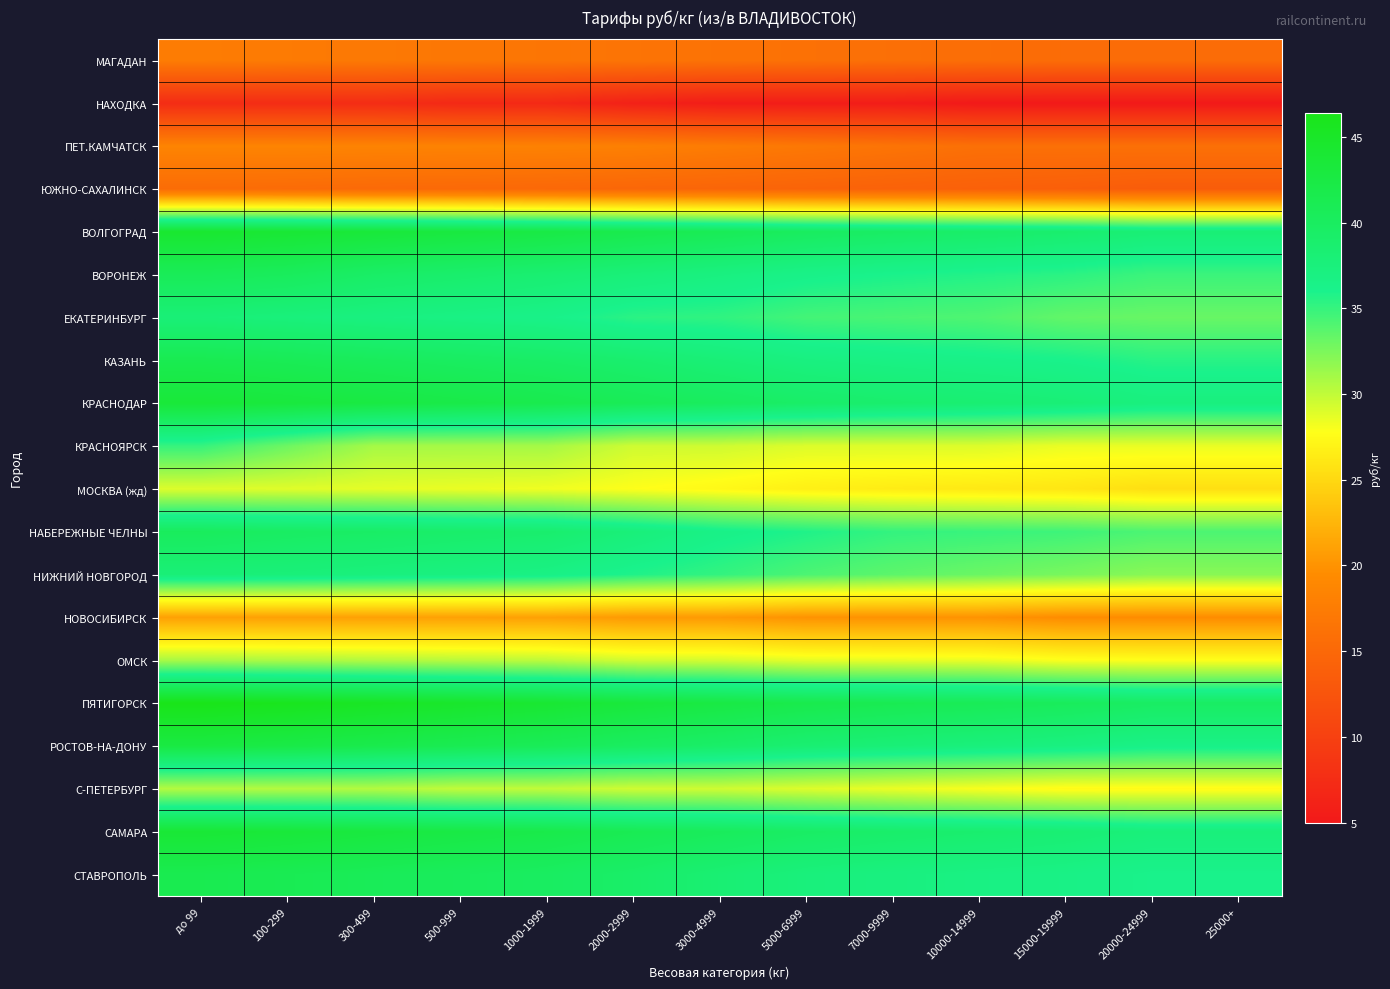

What is the smallest value displayed?

5.0